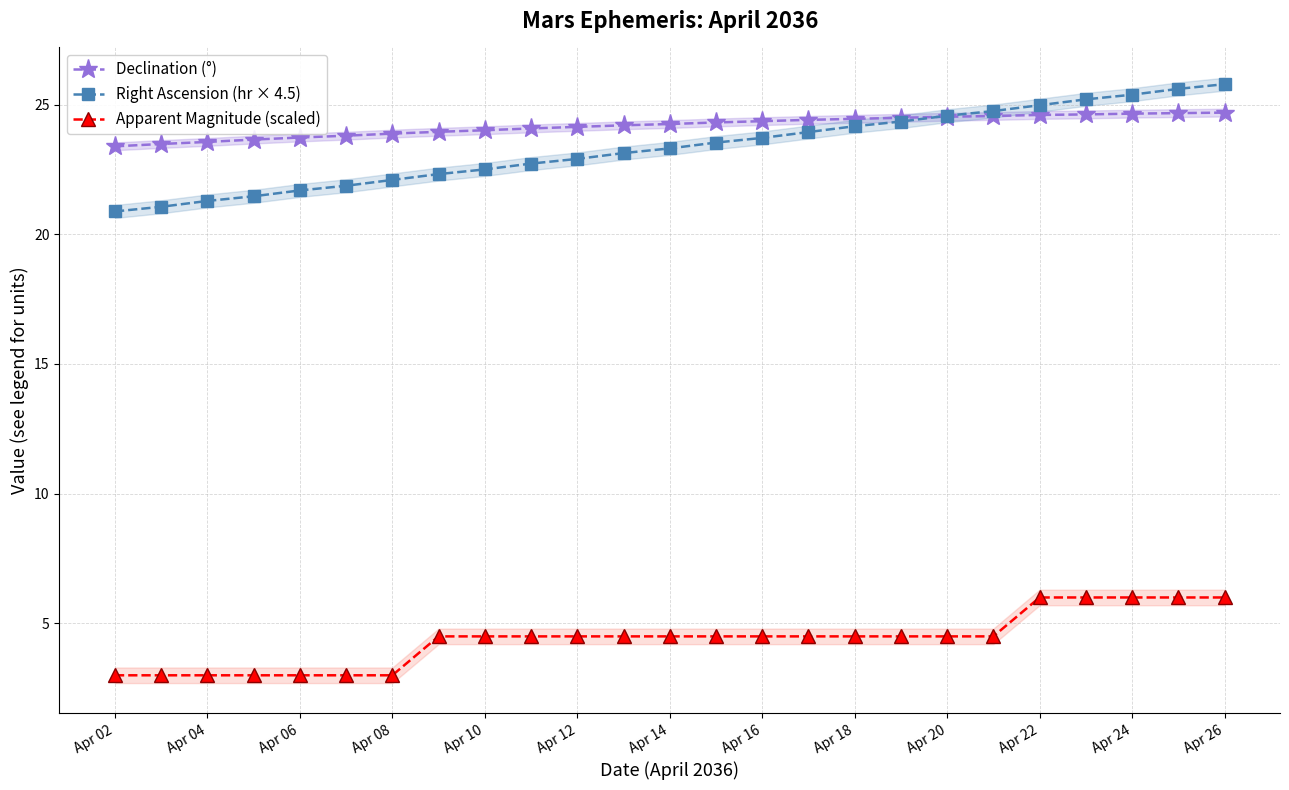

True or false: Declination (°) has a value of 24.5 at Apr 20.

True